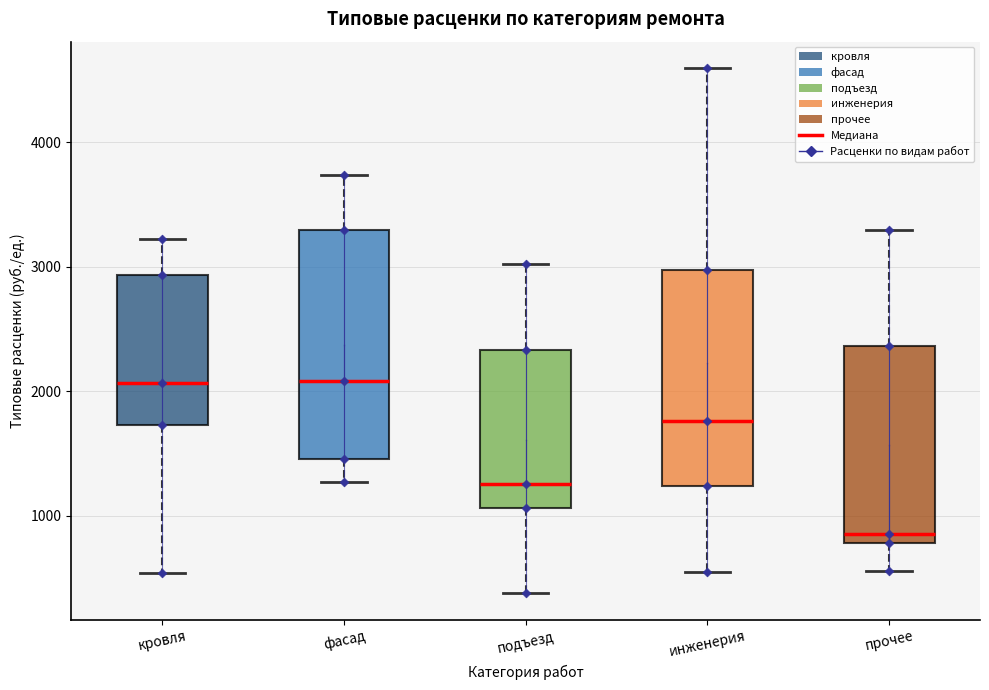

Reading left to right, read every box against the y-axis: the position of its median line, the range the box covers, and the ends of its whiskers. The values are not printed on the chart, so give them approximately, as read against the axis.

кровля: median 2100, box 1700 to 2900, whiskers 500 to 3200
фасад: median 2100, box 1500 to 3300, whiskers 1300 to 3700
подъезд: median 1300, box 1100 to 2300, whiskers 400 to 3000
инженерия: median 1800, box 1200 to 3000, whiskers 500 to 4600
прочее: median 800 (just above the box's lower edge), box 800 to 2400, whiskers 600 to 3300